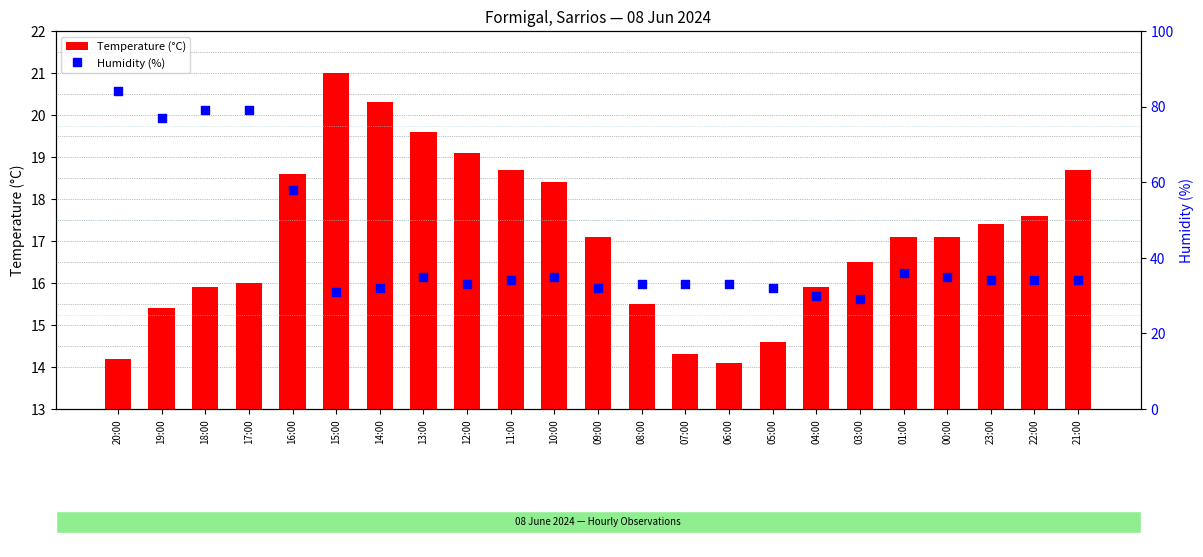

Which series has the largest total across all categories?

Humidity (%)